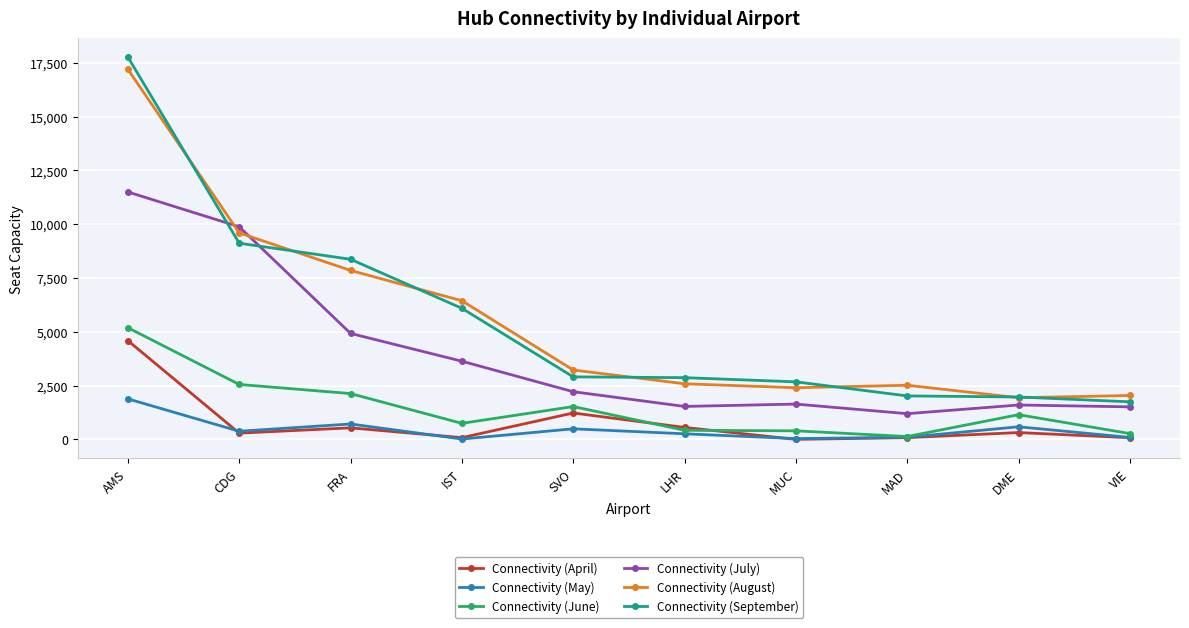

True or false: Connectivity (April) and Connectivity (September) cross at least once.

False